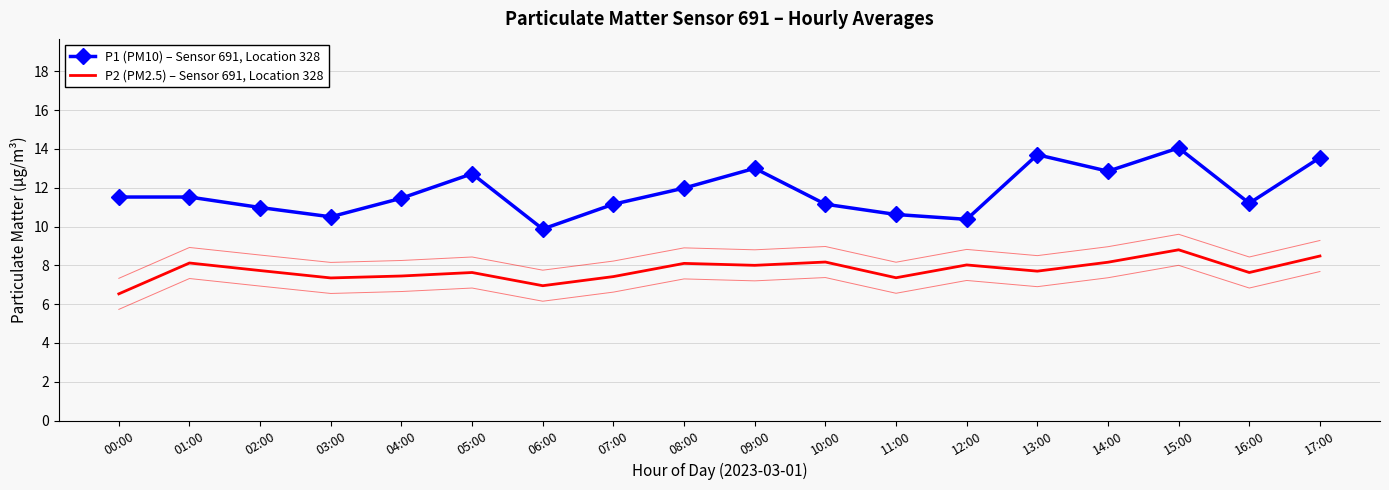

True or false: P1 (PM10) – Sensor 691, Location 328 has more than 0 points higher than both neighbors.

True